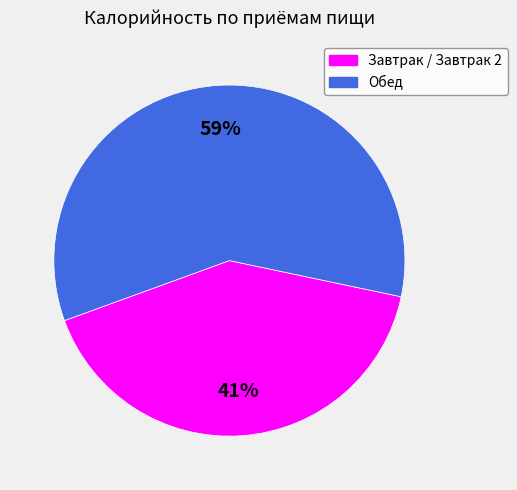

Between Обед and Завтрак / Завтрак 2, which is larger?

Обед